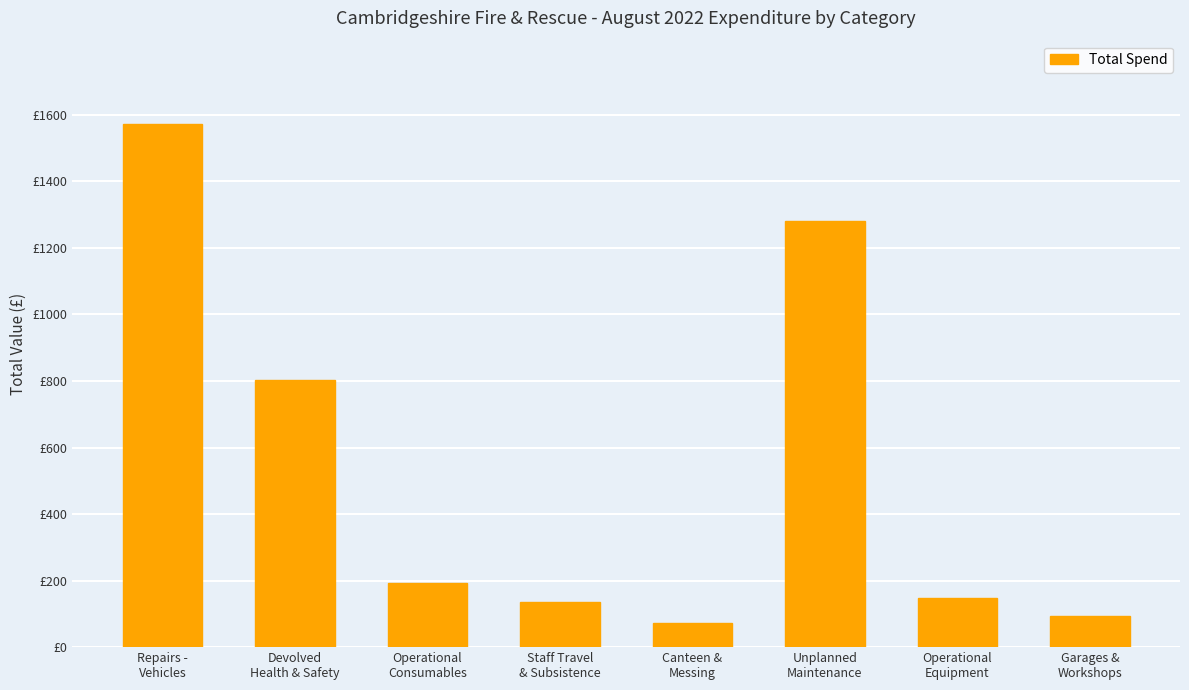

How many values are below 193?

4